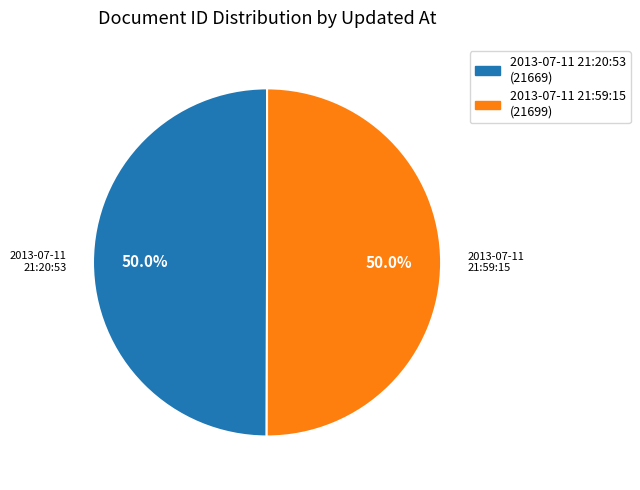

What is the total percentage of 2013-07-11 21:20:53 (21669) and 2013-07-11 21:59:15 (21699)?

100.0%